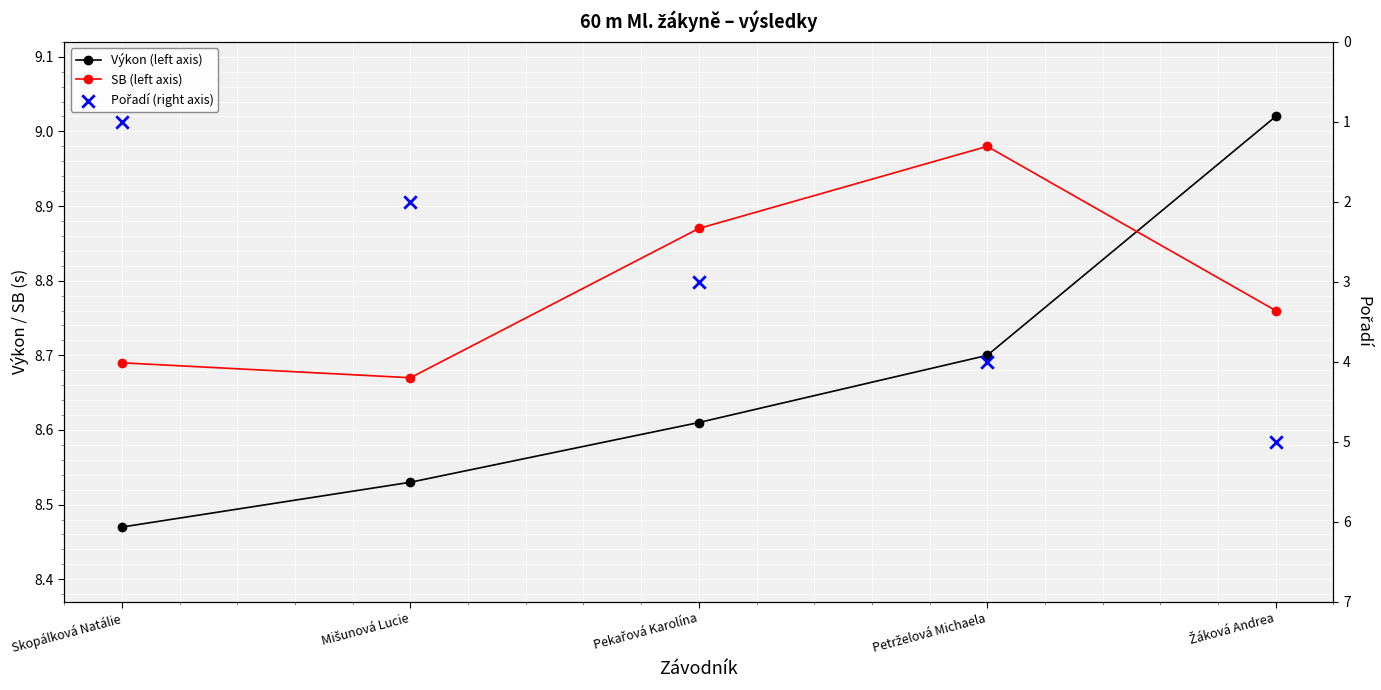

Which series reaches the maximum Y coordinate?

Výkon (left axis)